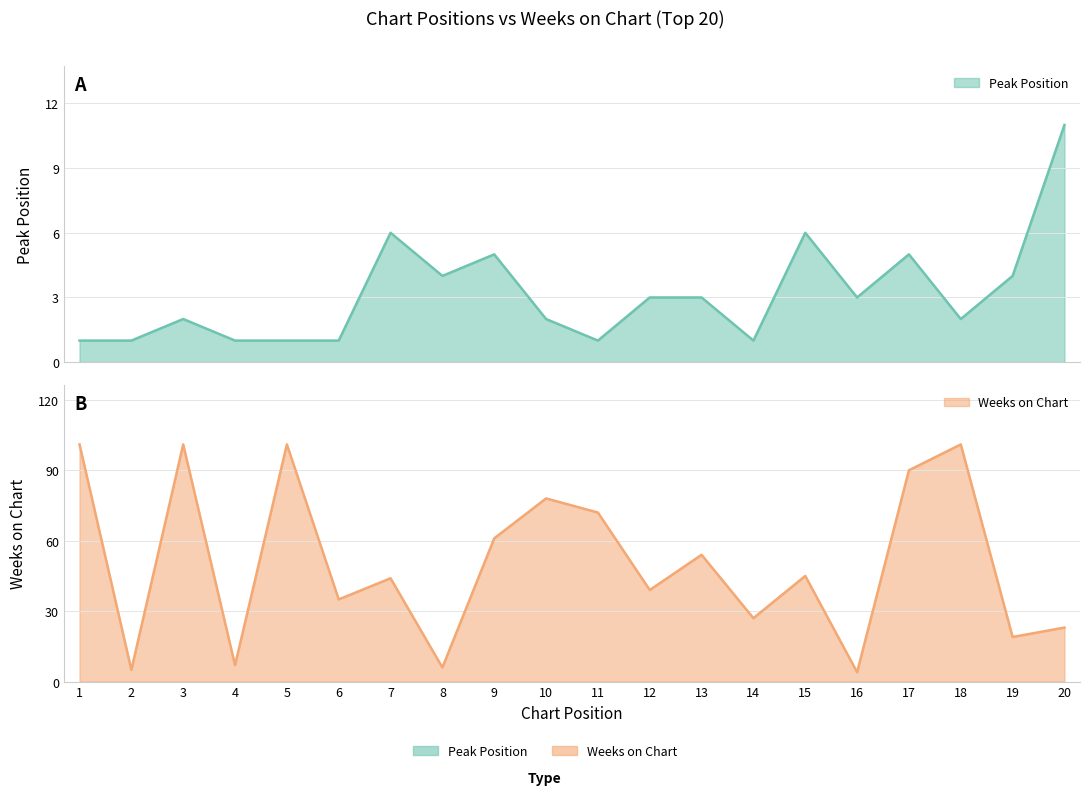

What is the sum of all Peak Position values?

63